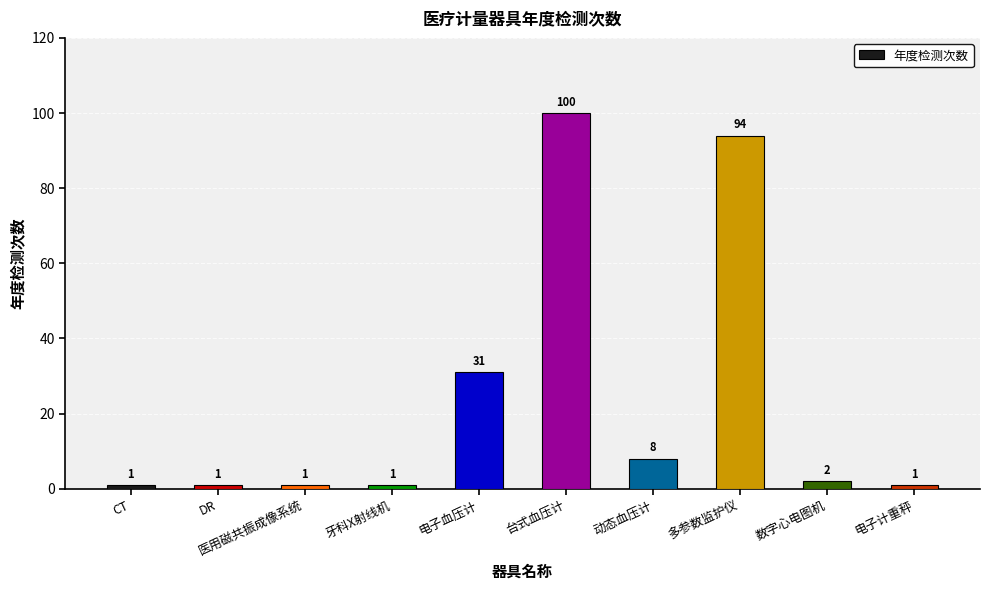

Reading left to right, what are all the values shown in this chart?

1	1	1	1	31	100	8	94	2	1